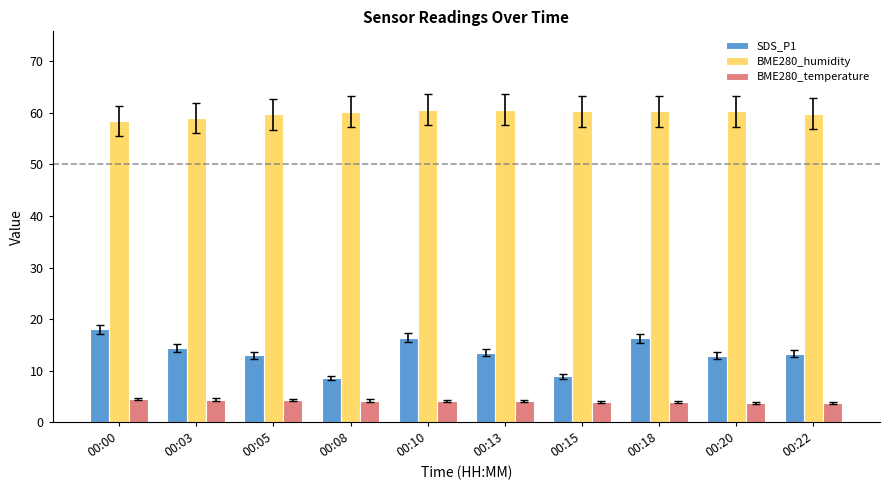

Which series has the widest spread of values?

SDS_P1